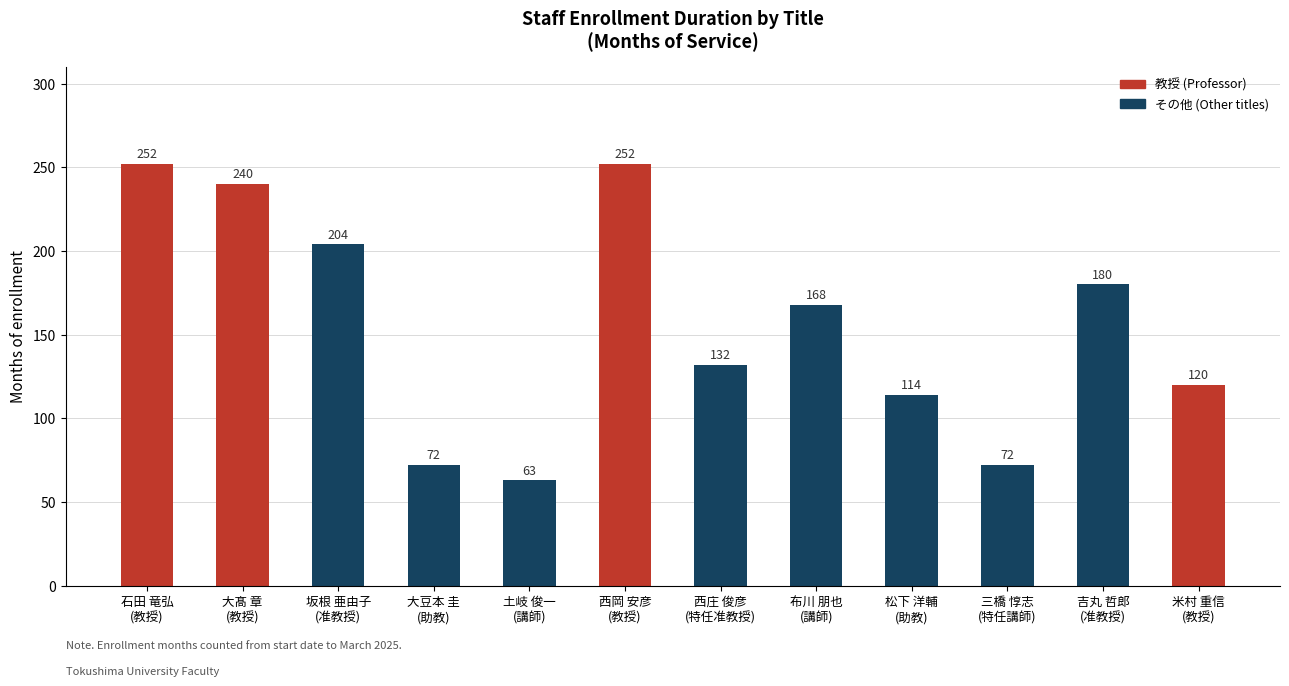

What is the average value?

156